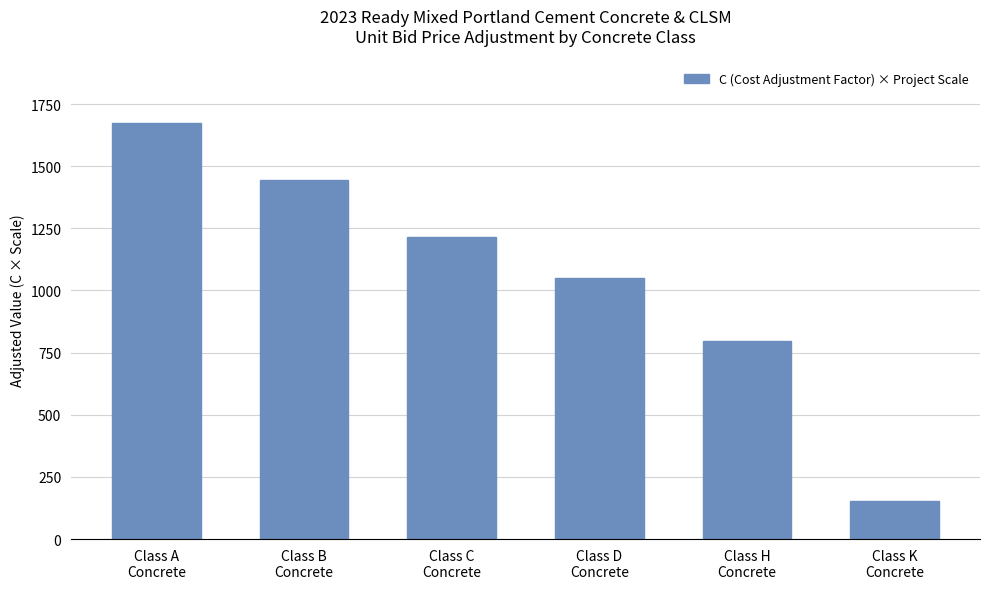

What is the label of the 1st bar from the left?

Class A
Concrete